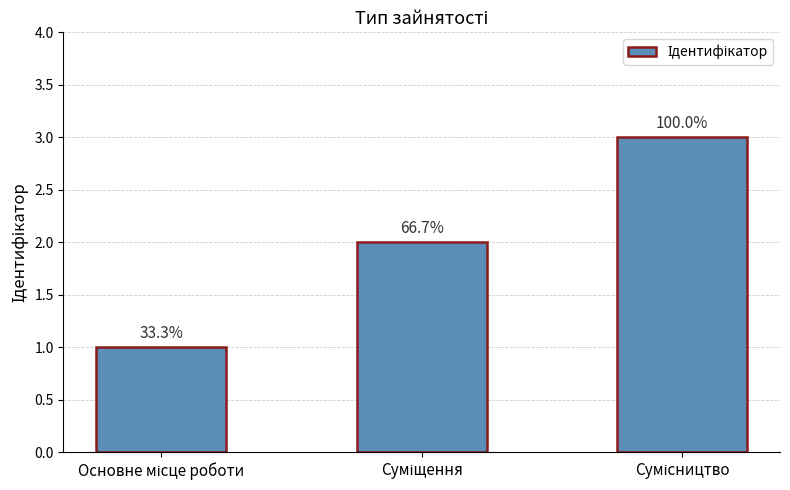

How many bars are there in total?

3